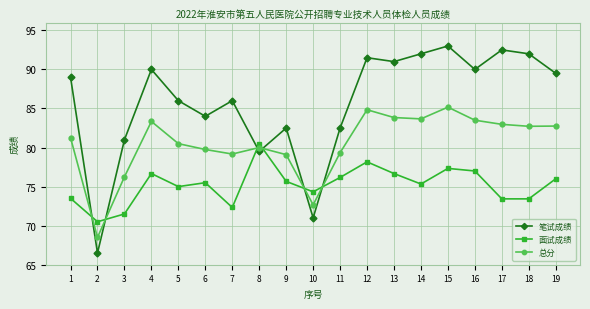

Which series has the largest range (max minus min)?

笔试成绩